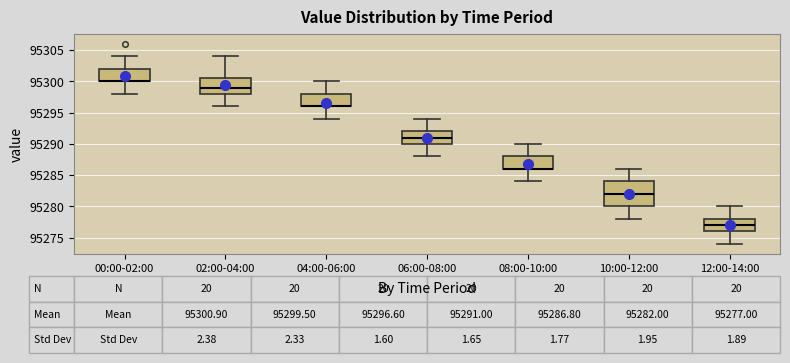

Which box is the tallest, from its lower edge to its upper edge?

10:00-12:00